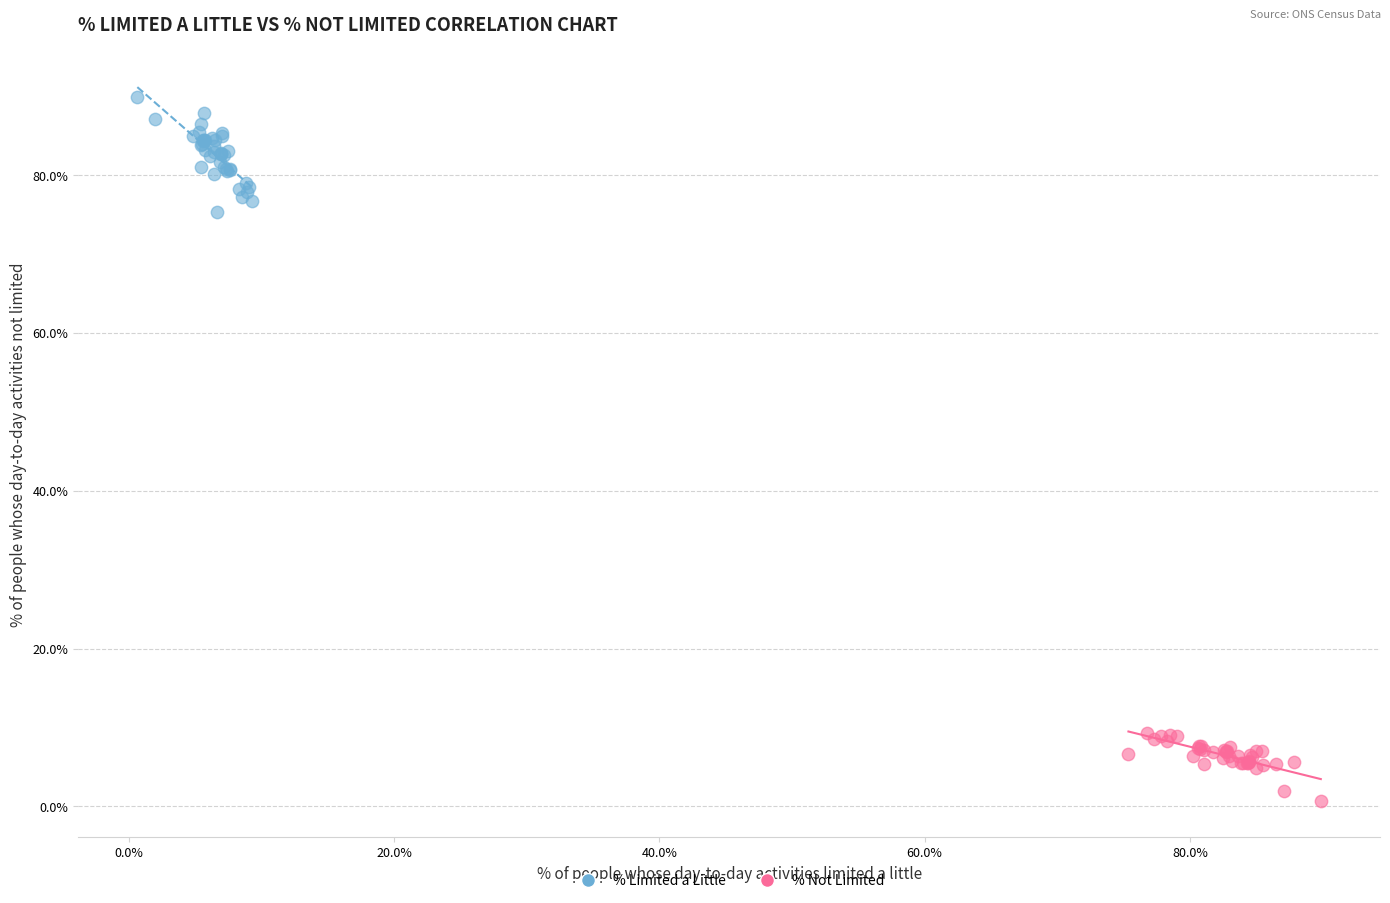

Which series reaches the minimum Y coordinate?

% Not Limited